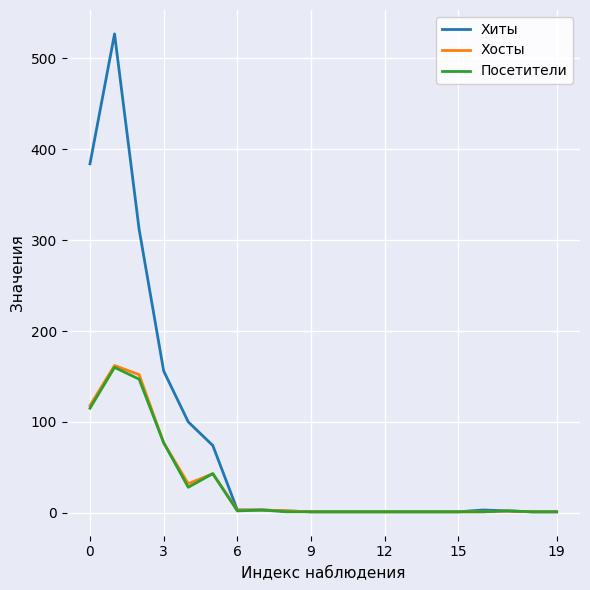

What is the greatest value displayed?

527